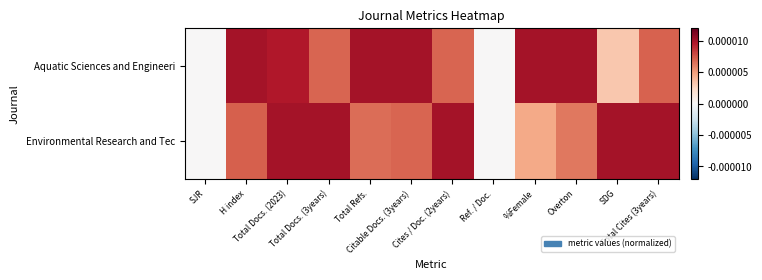

At which category is the sum across all series the highest?

Total Docs. (2023)